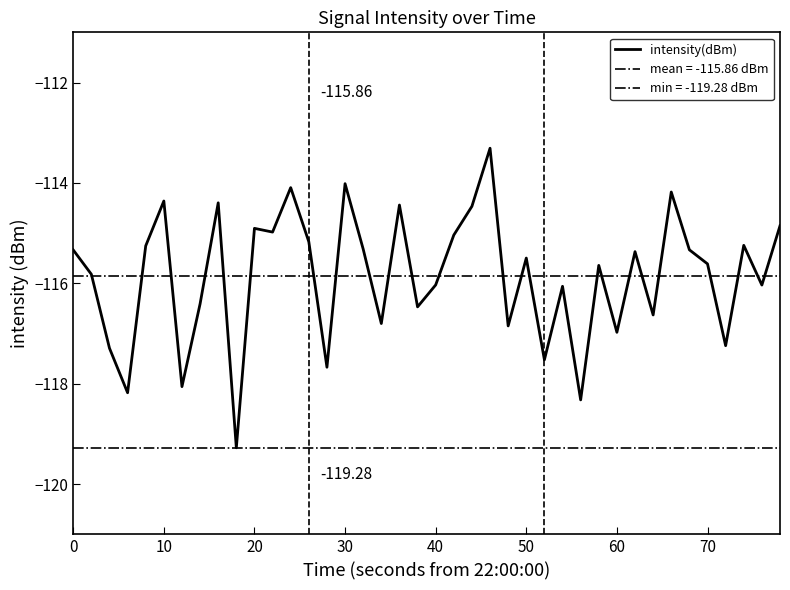

What is the maximum value for intensity(dBm)?

-113.3